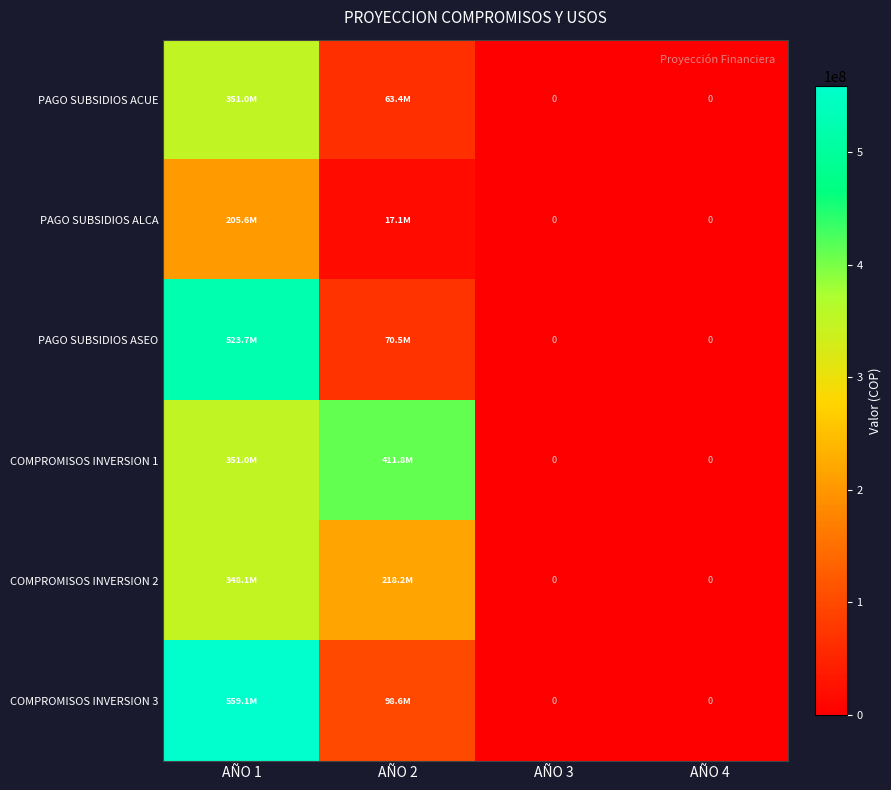

The COMPROMISOS INVERSION 2 series shows 310613575 at AÑO 2. True or false?

False